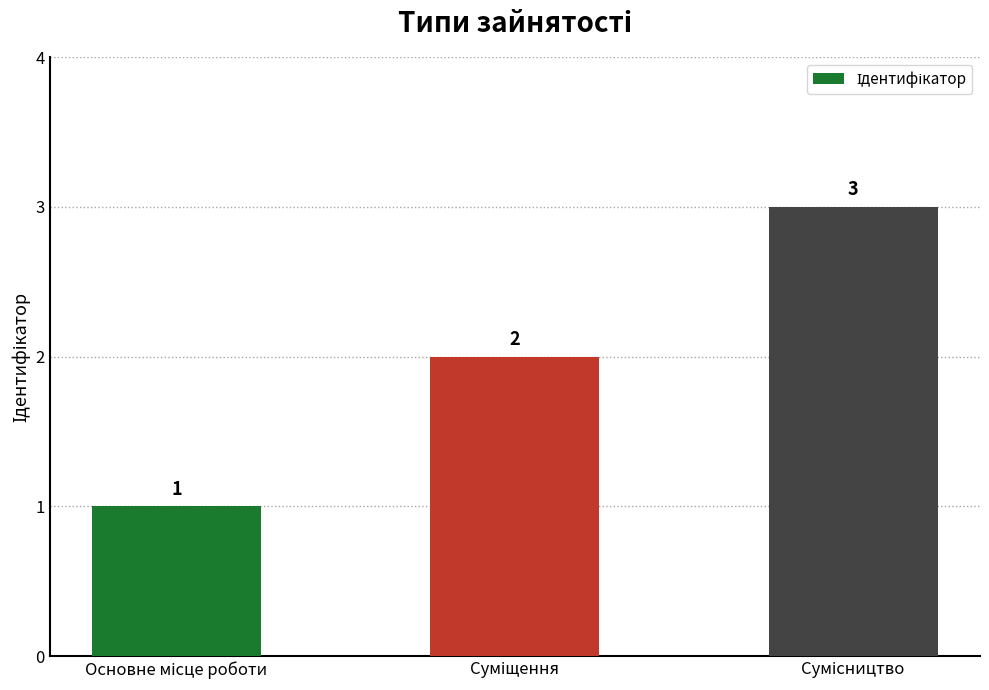

What is the value of the 1st bar from the left?

1